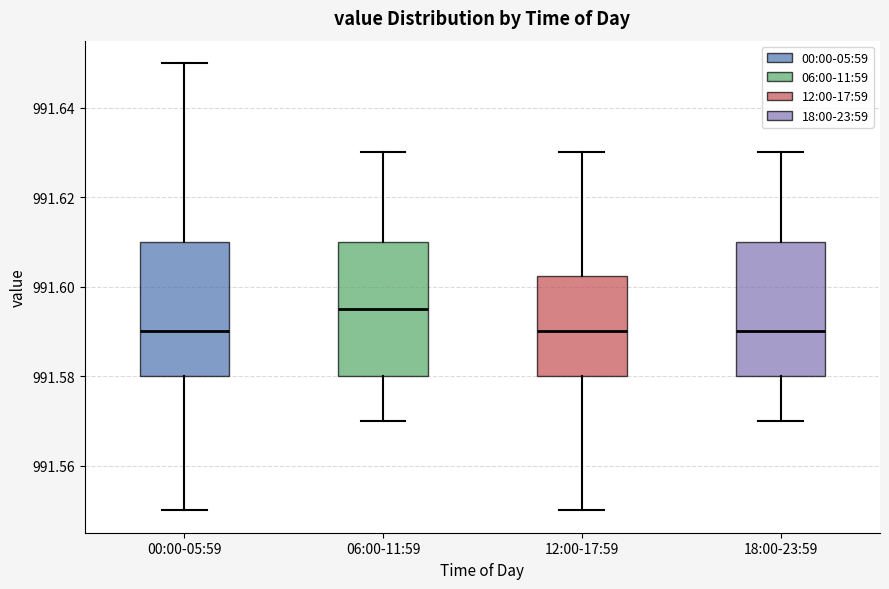

Reading left to right, transcribe this box plot: for each box, give where its median line is, the range the box spans, and where its two whiskers end, as read against the y-axis. The values are not printed on the chart, so give them approximately, as read against the axis.

00:00-05:59: median 991.590, box 991.580 to 991.610, whiskers 991.550 to 991.650
06:00-11:59: median 991.596, box 991.580 to 991.610, whiskers 991.570 to 991.630
12:00-17:59: median 991.590, box 991.580 to 991.602, whiskers 991.550 to 991.630
18:00-23:59: median 991.590, box 991.580 to 991.610, whiskers 991.570 to 991.630